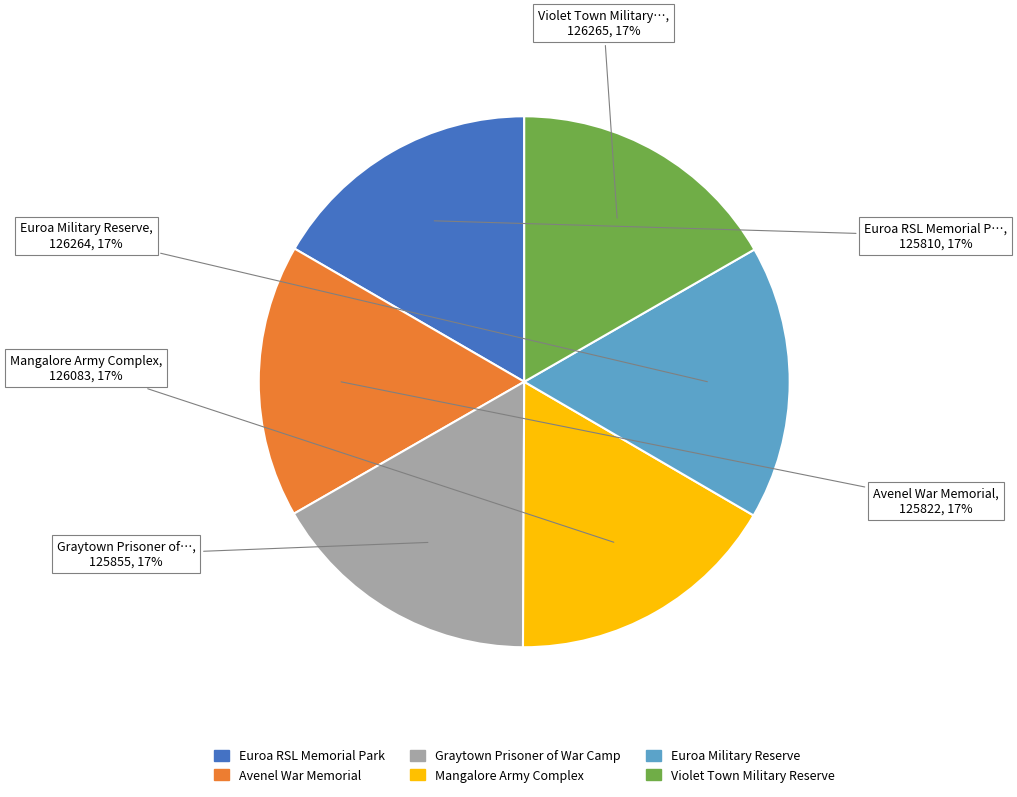

Is the sum of Mangalore Army Complex and Euroa RSL Memorial Park greater than half?

No